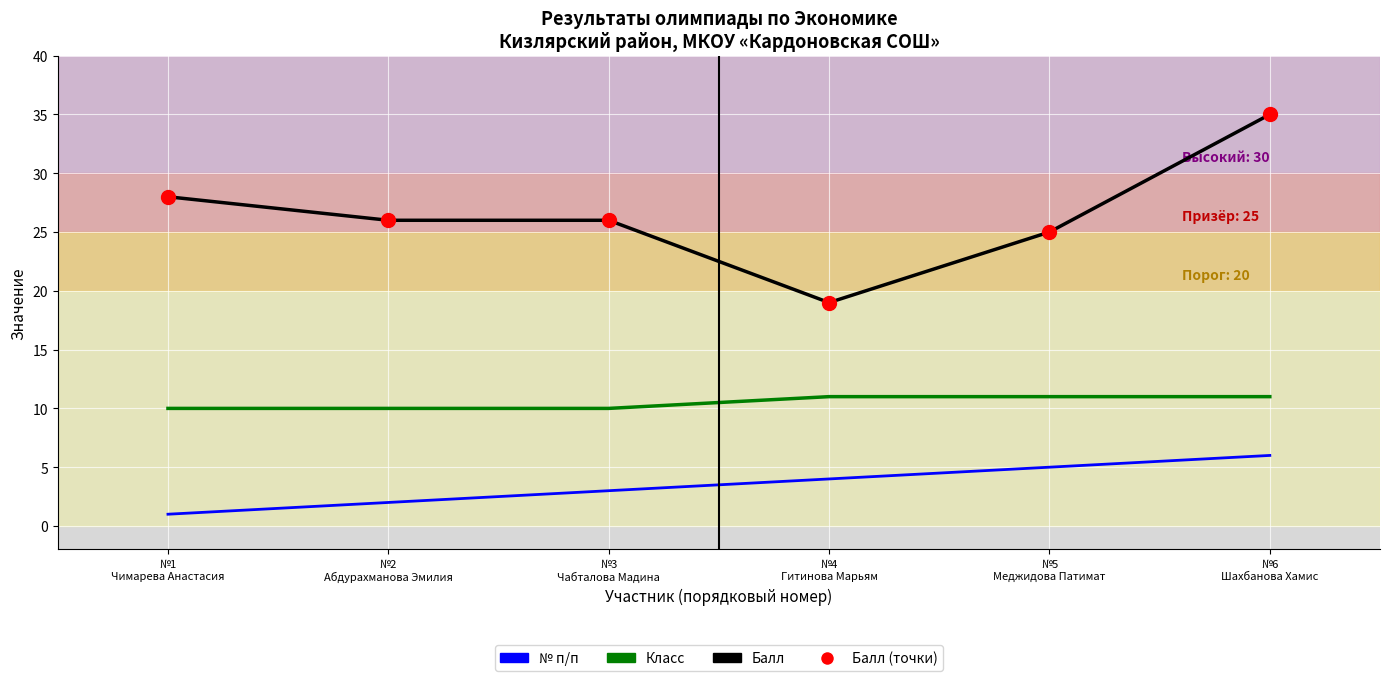

True or false: Балл (точки) and Балл intersect in this chart.

False